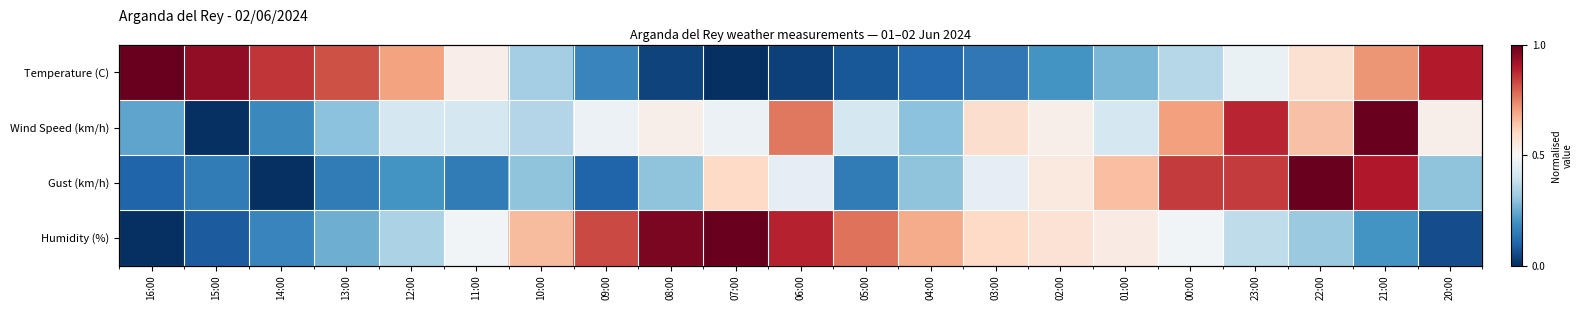

Between 07:00 and 11:00, which is larger?

11:00